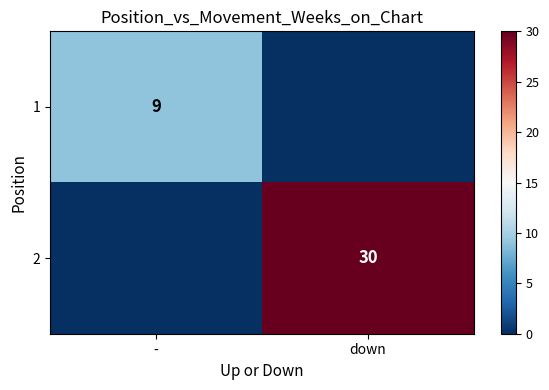

Is the value of 1 at down greater than the value of 2 at -?

No